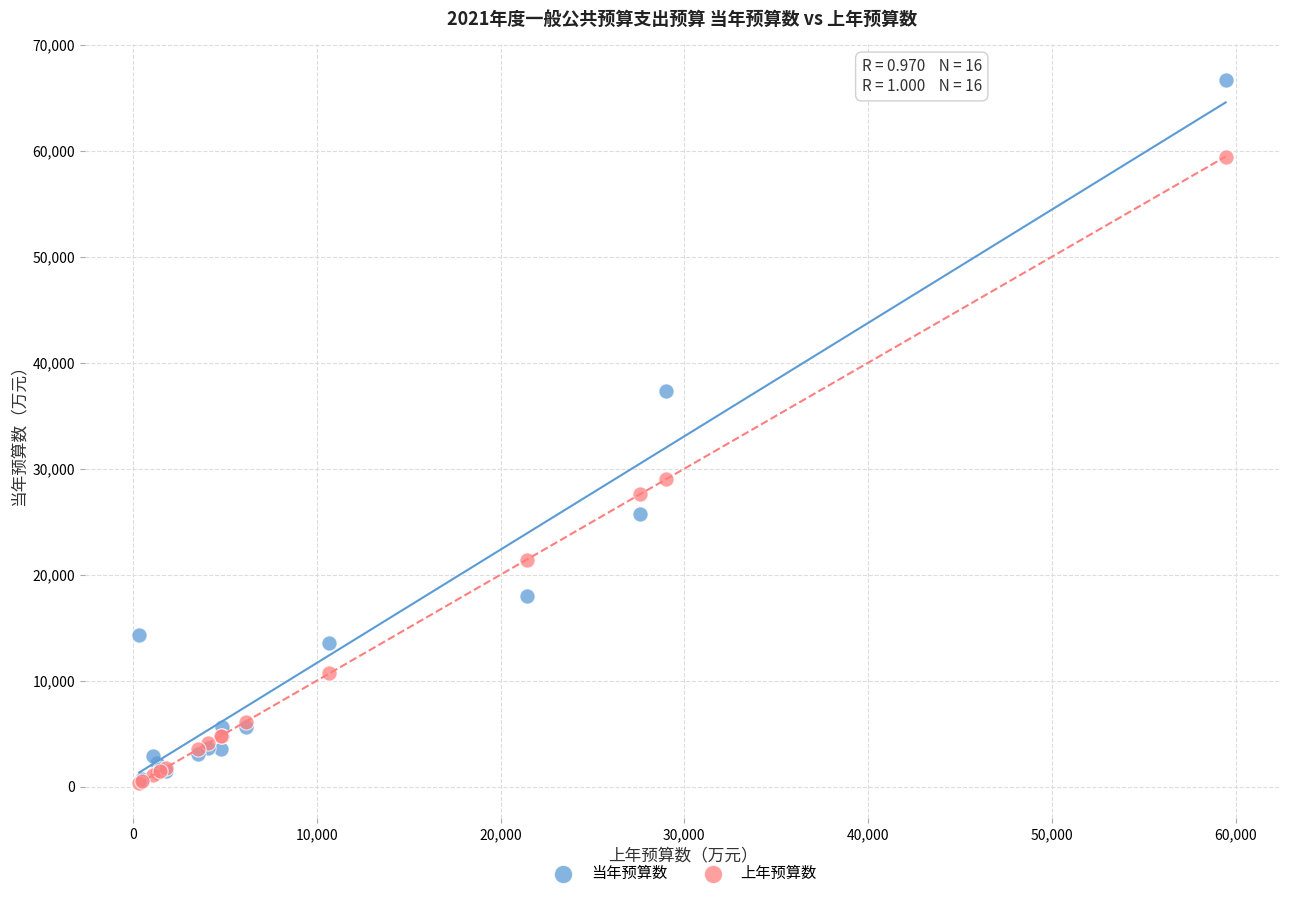

Which series has the largest Y range (max minus min)?

当年预算数